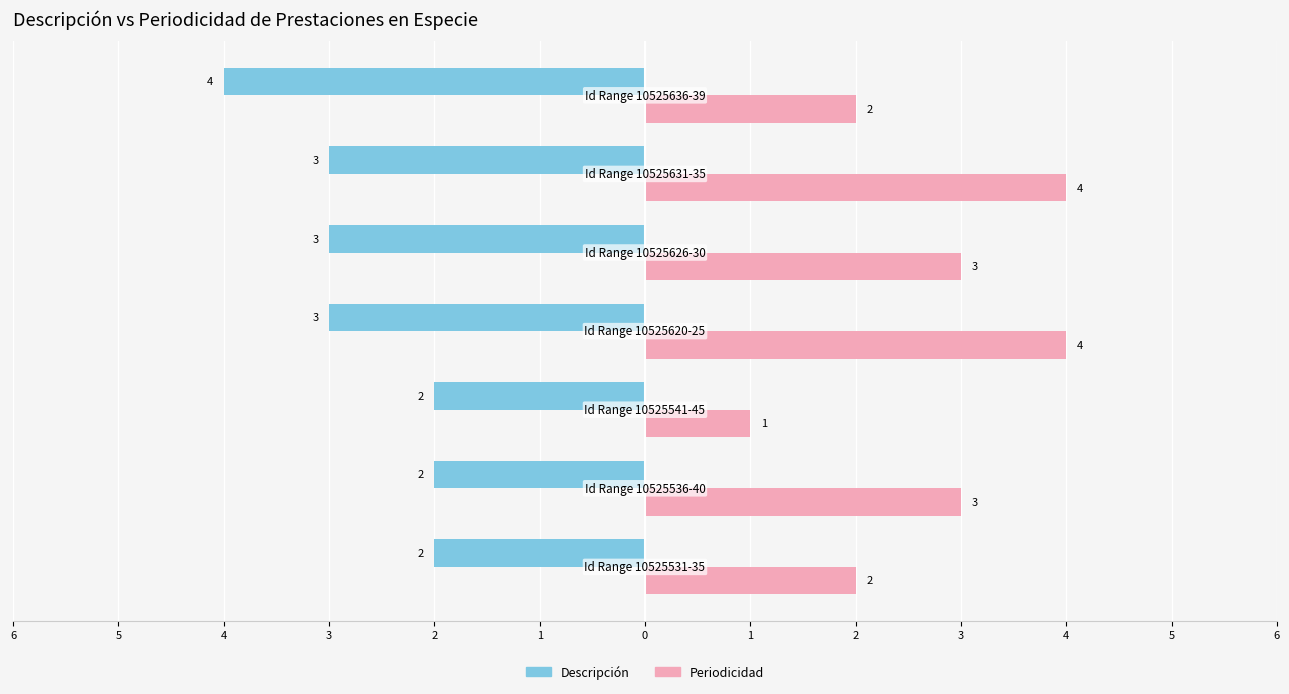

What are all the series names shown in the legend?

Descripción, Periodicidad